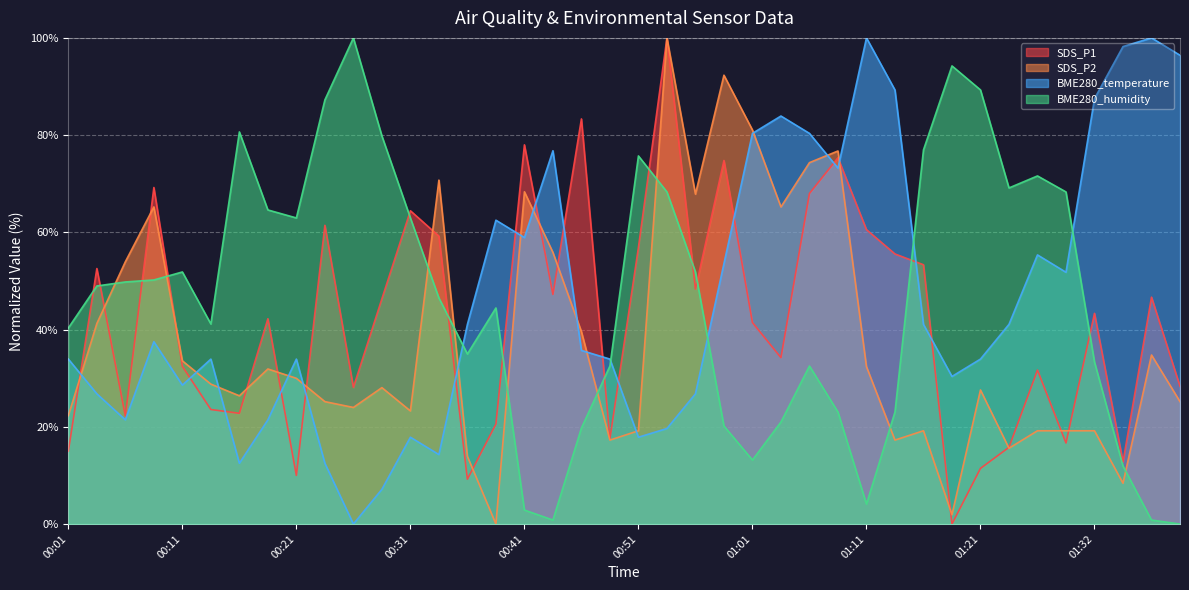

At which category does the chart reach its peak across all series?

00:53